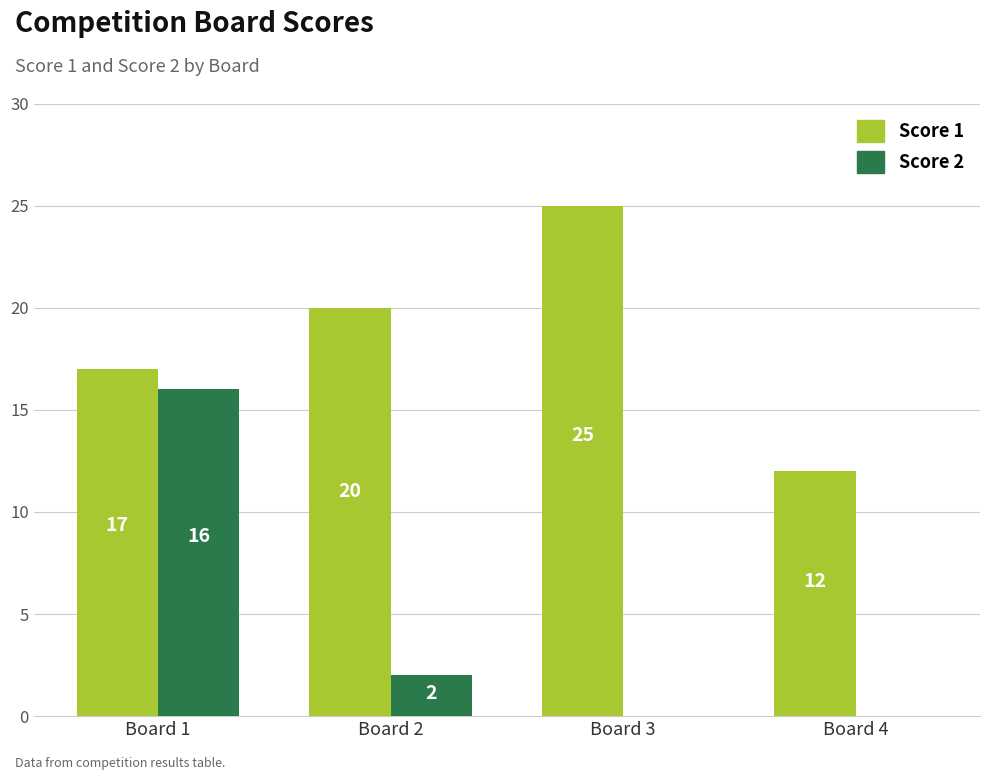

Which series has the largest total across all categories?

Score 1